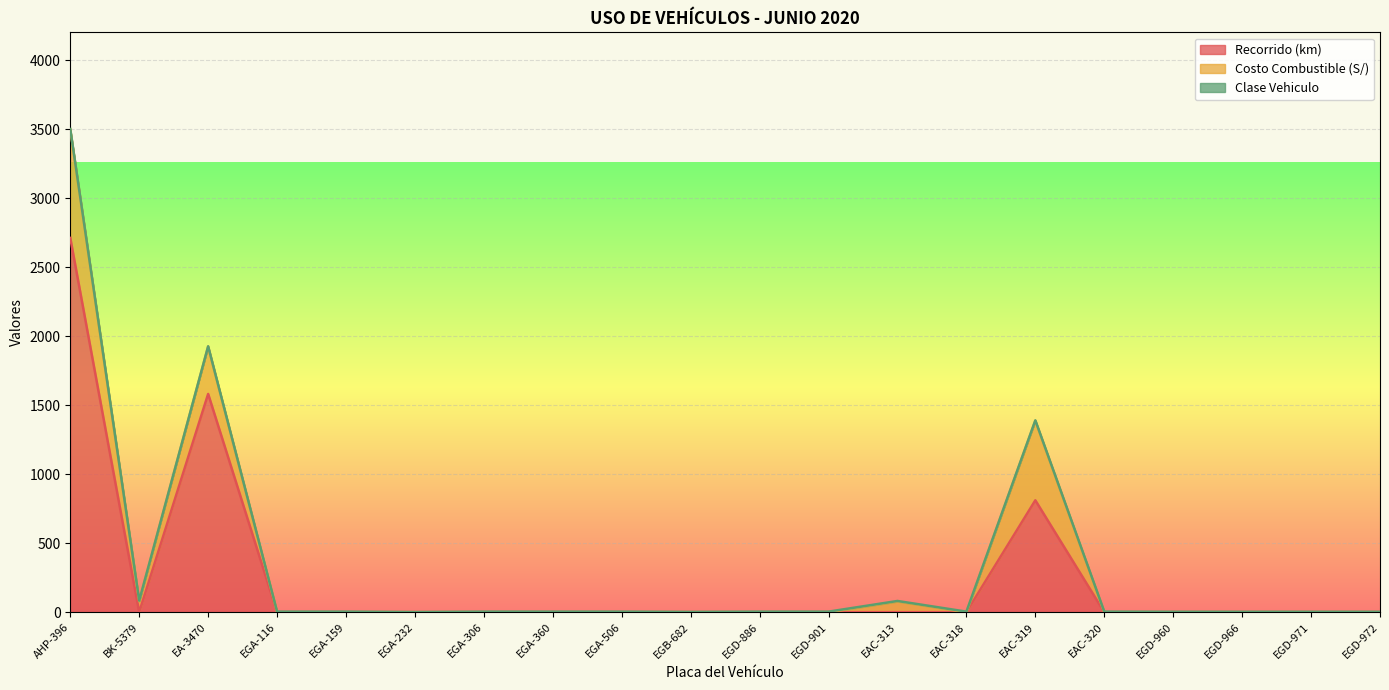

What is the label of the 5th point from the right?

EAC-320